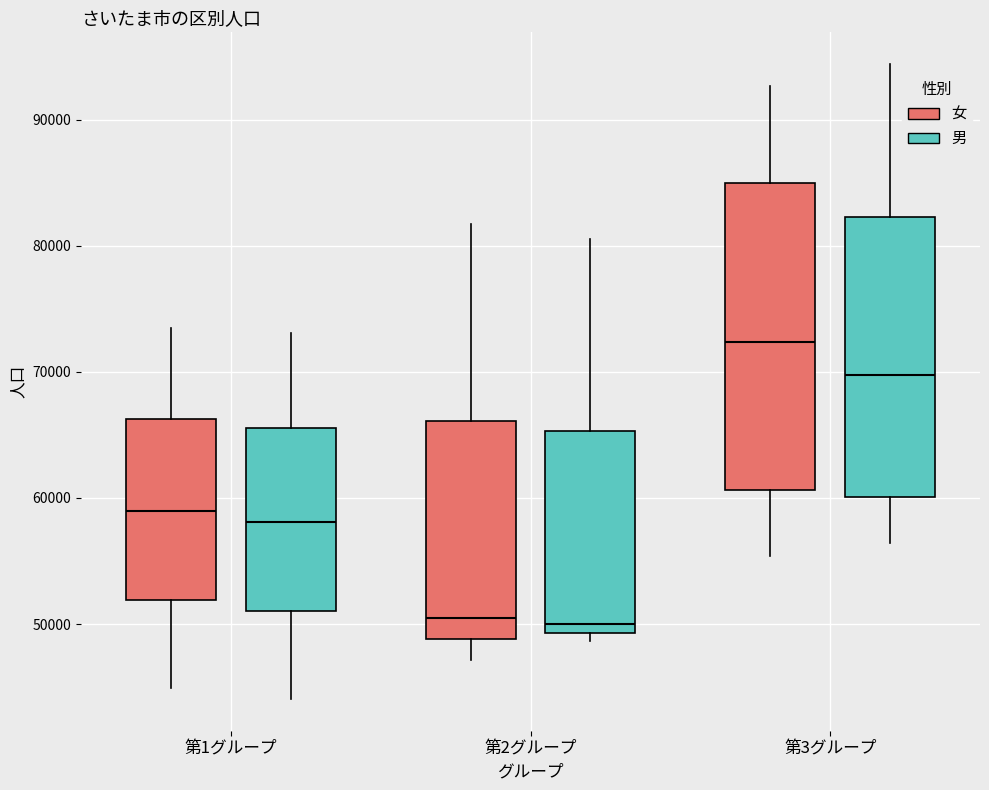

Reading left to right, transcribe this box plot: for each box, give where its median line is, the range the box spans, and where its two whiskers end, as read against the y-axis. The values are not printed on the chart, so give them approximately, as read against the axis.

第1グループ (女): median 59000, box 52000 to 66000, whiskers 45000 to 73000
第1グループ (男): median 58000, box 51000 to 66000, whiskers 44000 to 73000
第2グループ (女): median 50000, box 49000 to 66000, whiskers 47000 to 82000
第2グループ (男): median 50000, box 49000 to 65000, whiskers 49000 (just below the box's lower edge) to 81000
第3グループ (女): median 72000, box 61000 to 85000, whiskers 55000 to 93000
第3グループ (男): median 70000, box 60000 to 82000, whiskers 56000 to 94000